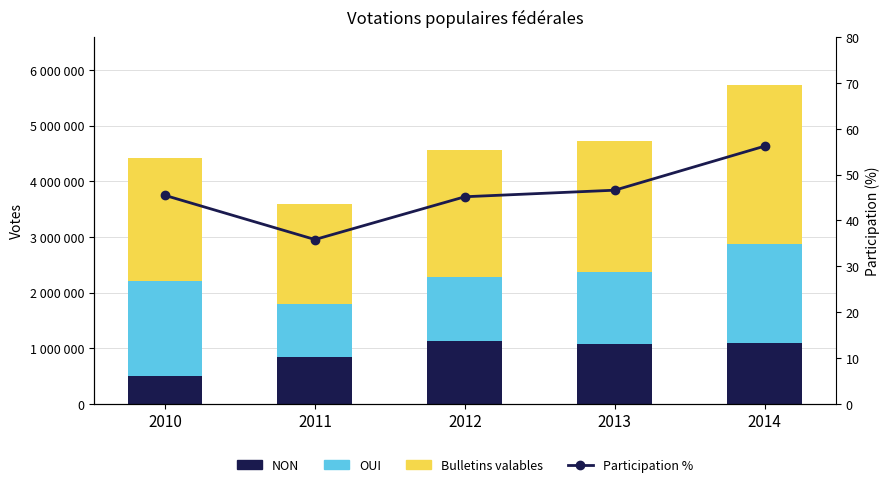

Reading left to right, extract all data points from this chart.

NON: 504167.0	836101.0	1123802.0	1078531.0	1088176.0
OUI: 1708488.0	958913.0	1152598.0	1283951.0	1776878.0
Bulletins valables: 2212655.0	1795014.0	2276400.0	2362482.0	2865054.0
Participation %: 45.5	35.8	45.2	46.6	56.2